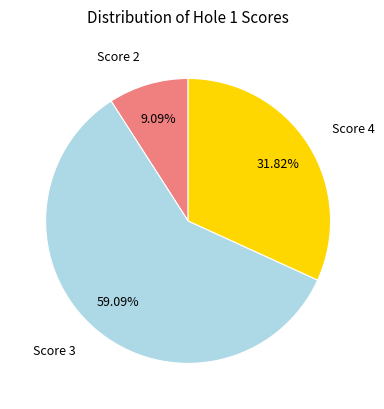

Is there a majority slice in this chart?

Yes